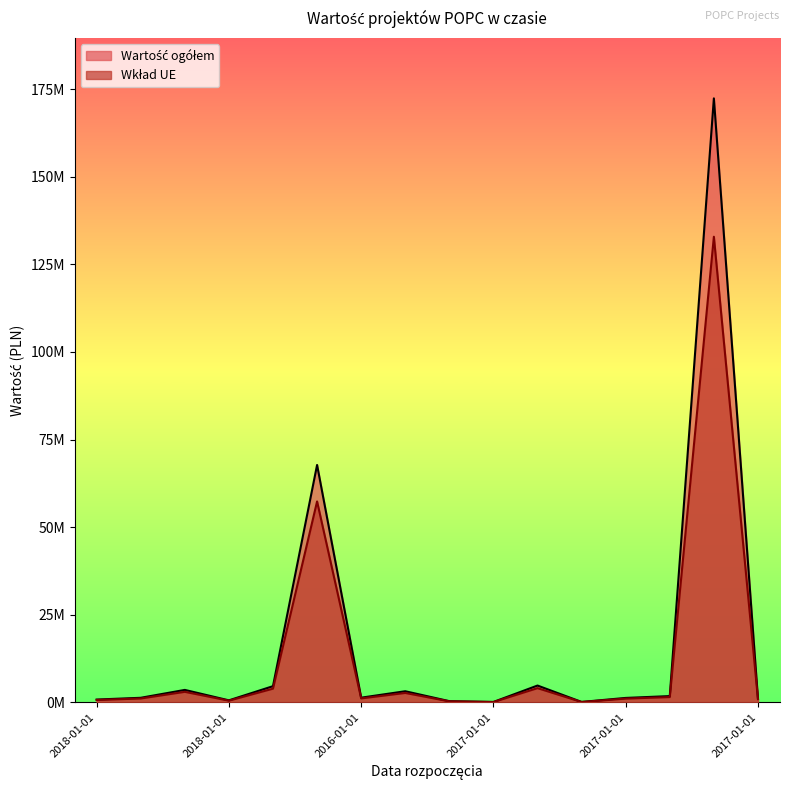

At which label does Wartość ogółem first exceed 1331500?

2018-01-01